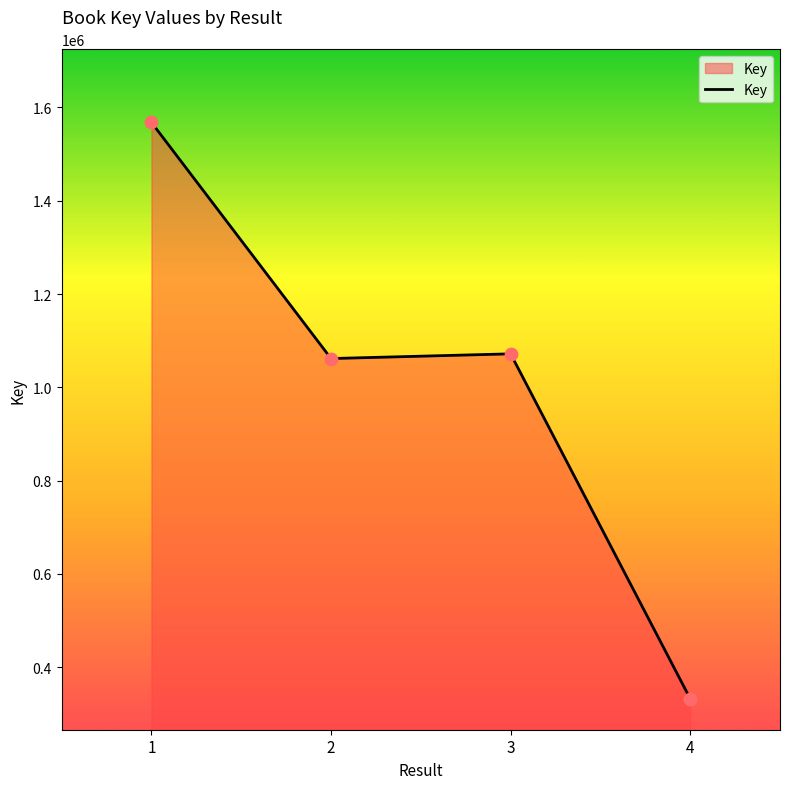

What is the ratio of the value at 4 to the value at 3?

0.3